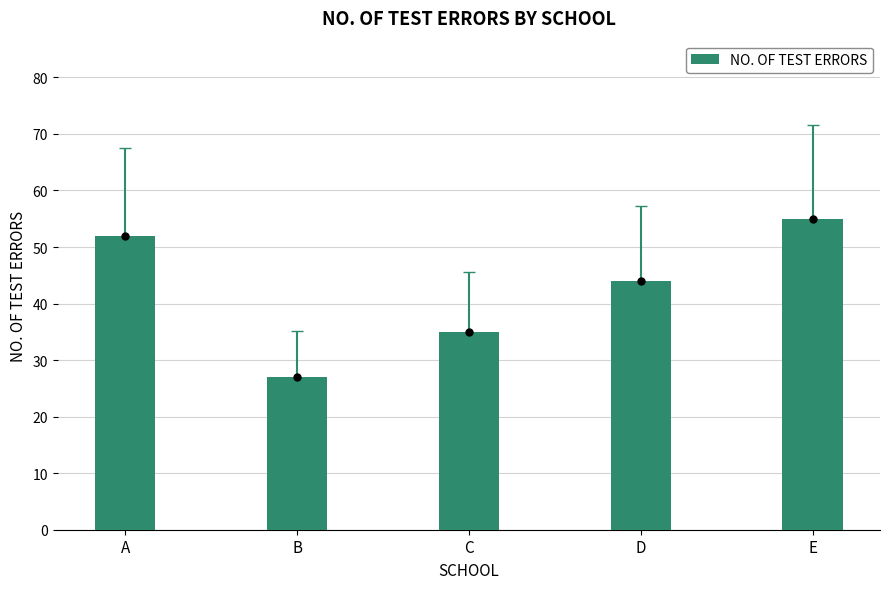

Rank the categories by value from highest to lowest.

E, A, D, C, B